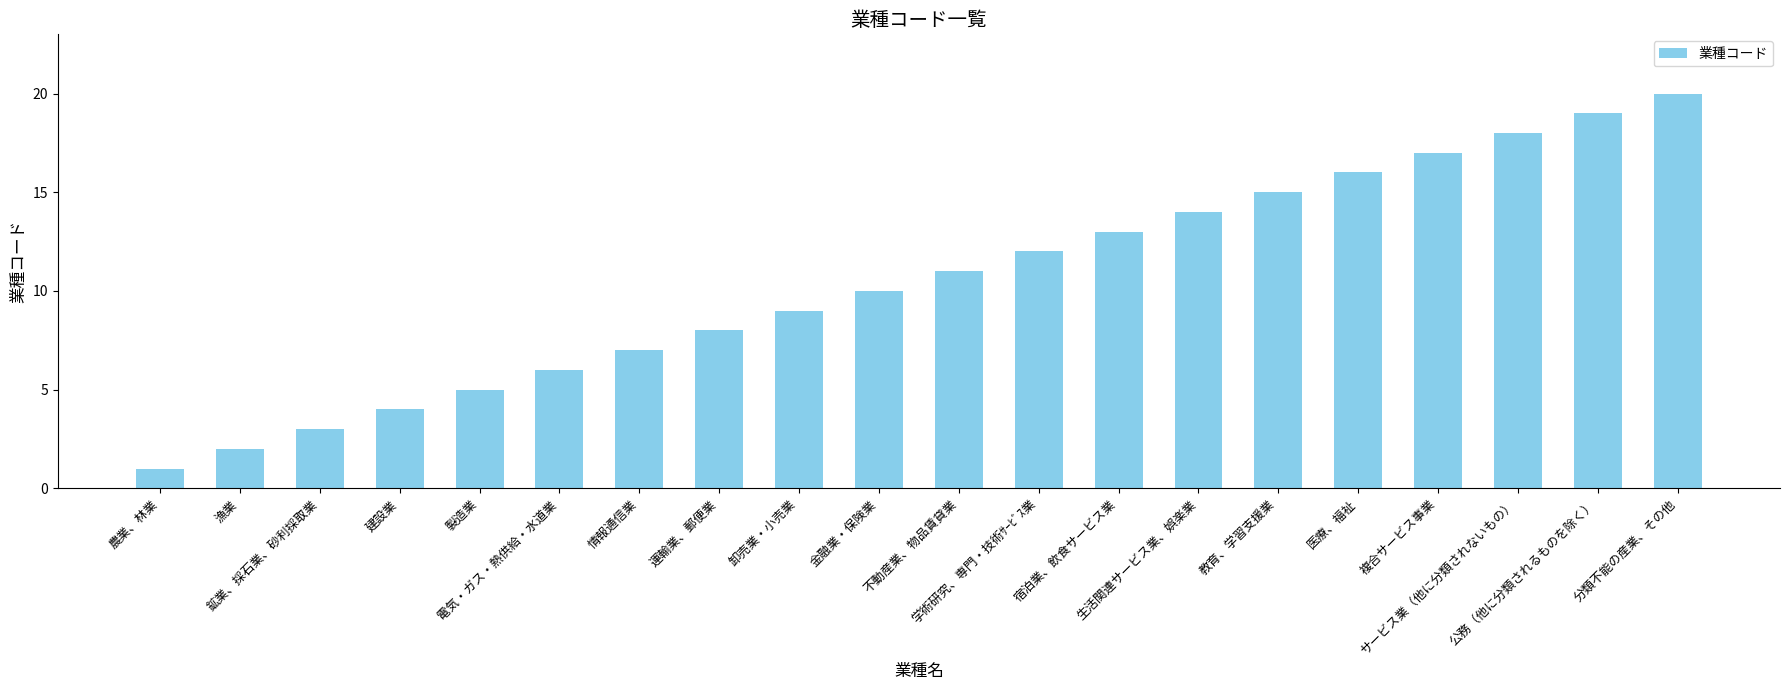

Rank the categories by value from lowest to highest.

農業、林業, 漁業, 鉱業、採石業、砂利採取業, 建設業, 製造業, 電気・ガス・熱供給・水道業, 情報通信業, 運輸業、郵便業, 卸売業・小売業, 金融業・保険業, 不動産業、物品賃貸業, 学術研究、専門・技術ｻｰﾋﾞｽ業, 宿泊業、飲食サービス業, 生活関連サービス業、娯楽業, 教育、学習支援業, 医療、福祉, 複合サービス事業, サービス業（他に分類されないもの）, 公務（他に分類されるものを除く）, 分類不能の産業、その他